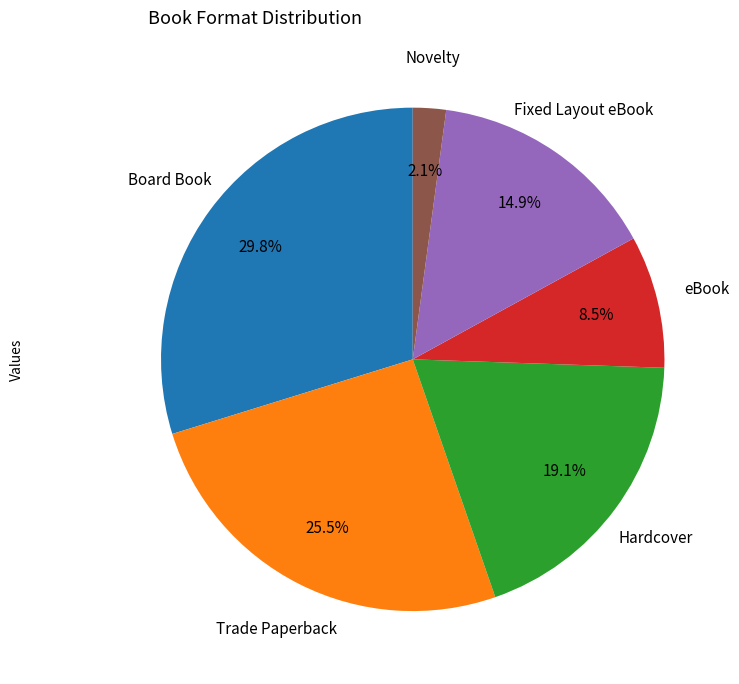

Rank the categories by value from highest to lowest.

Board Book, Trade Paperback, Hardcover, Fixed Layout eBook, eBook, Novelty